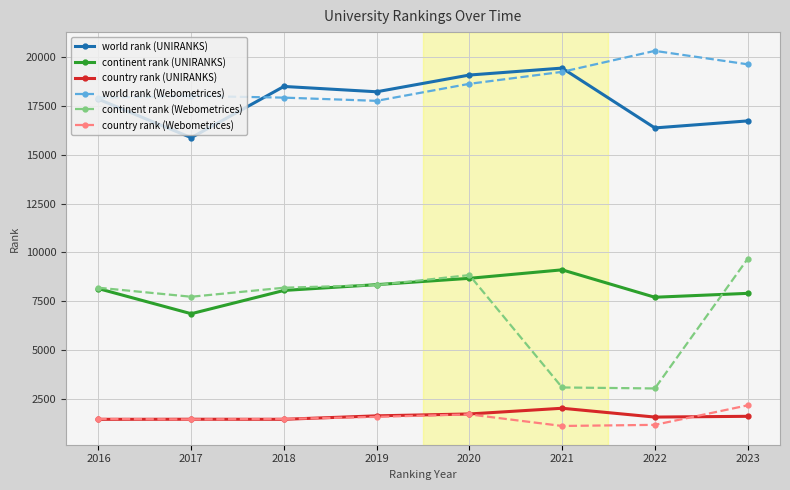

Where is continent rank (Webometrices) nearest to the value 6347?

2017